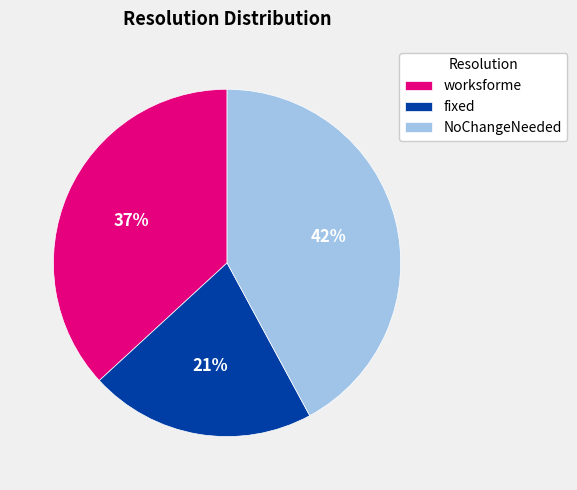

Approximately how many times larger is the value at worksforme compared to NoChangeNeeded?

0.9